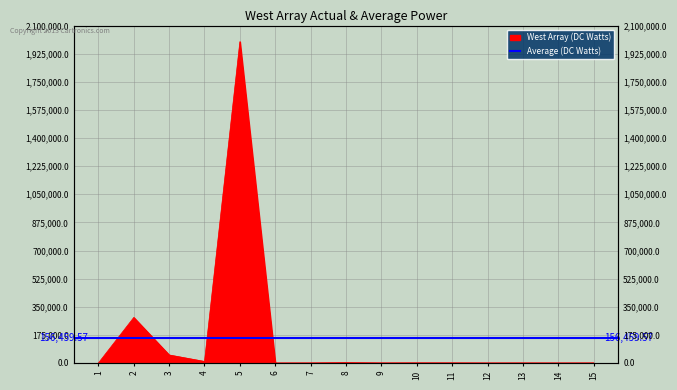

What is the change in value from 7 to 11?

+317.2